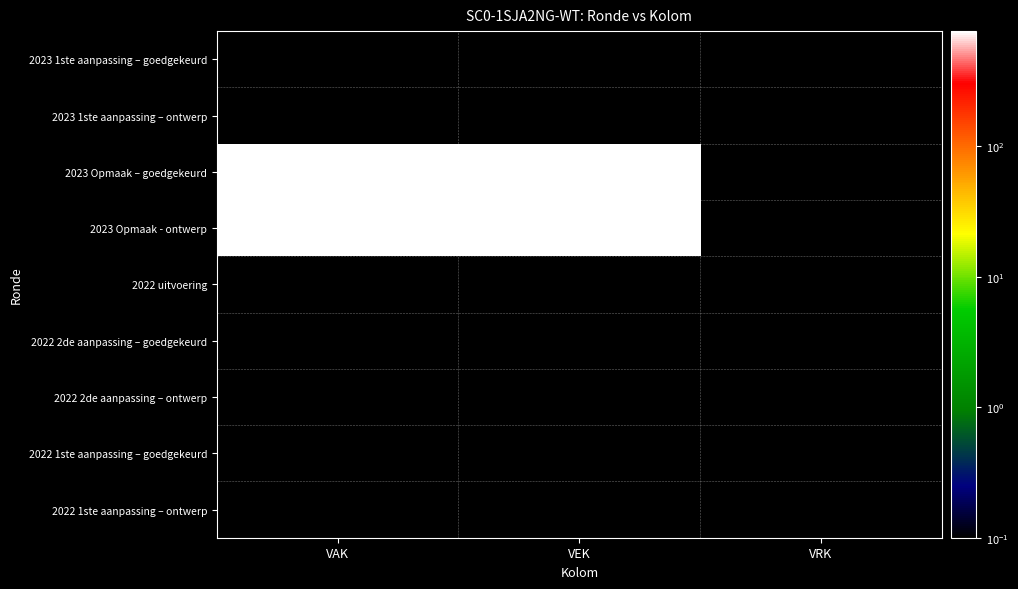

At which category is the sum across all series the highest?

VAK